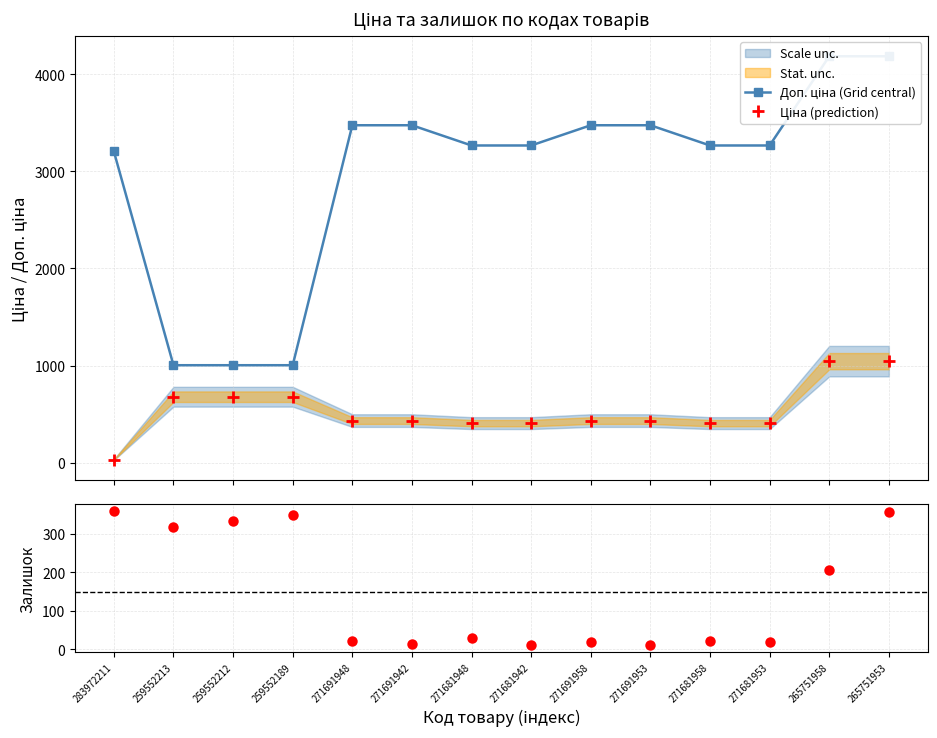

Where do Ціна (prediction) and Залишок first cross each other?

283972211 and 259552213